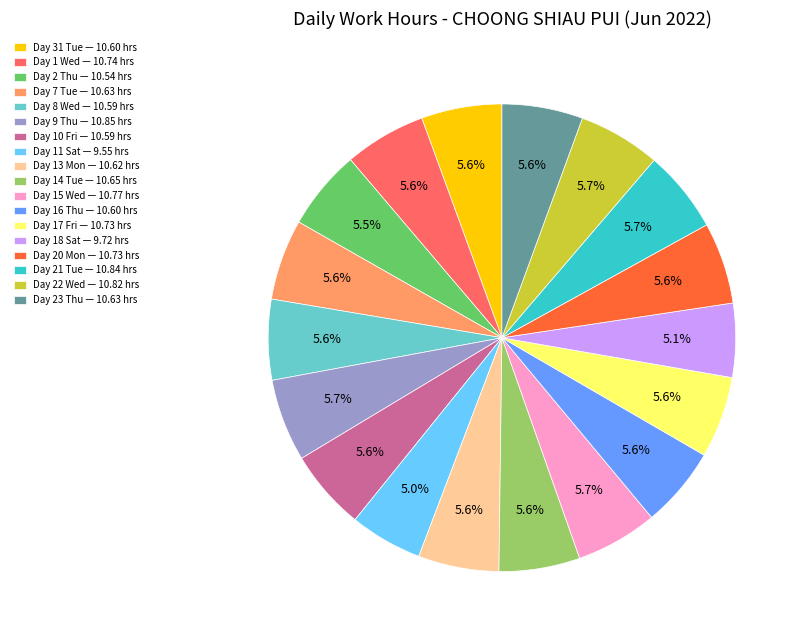

Does Day 18 Sat — 9.72 hrs account for over 50% of the chart?

No